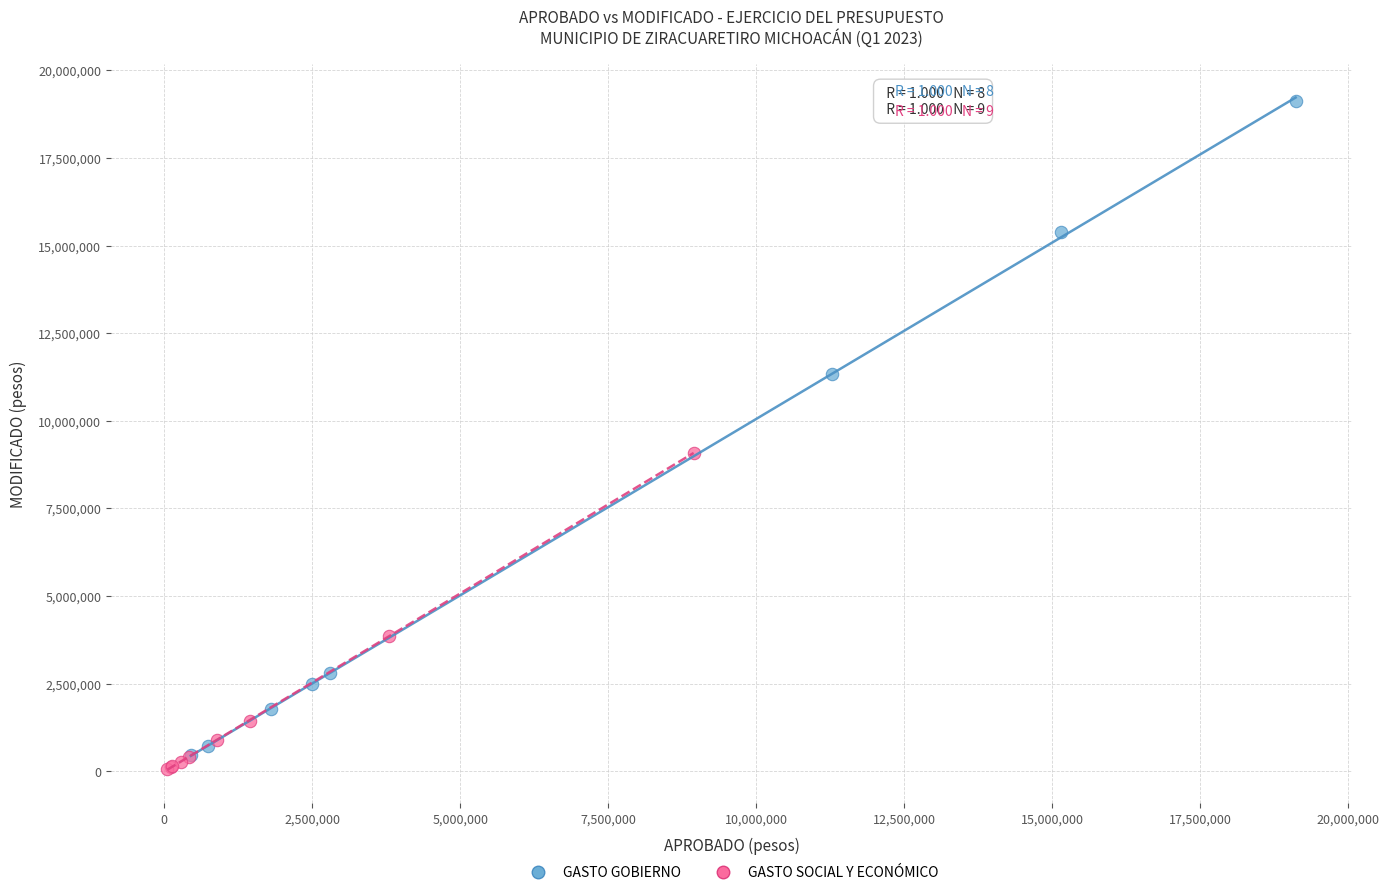

What are all the series names shown in the legend?

GASTO GOBIERNO, GASTO SOCIAL Y ECONÓMICO